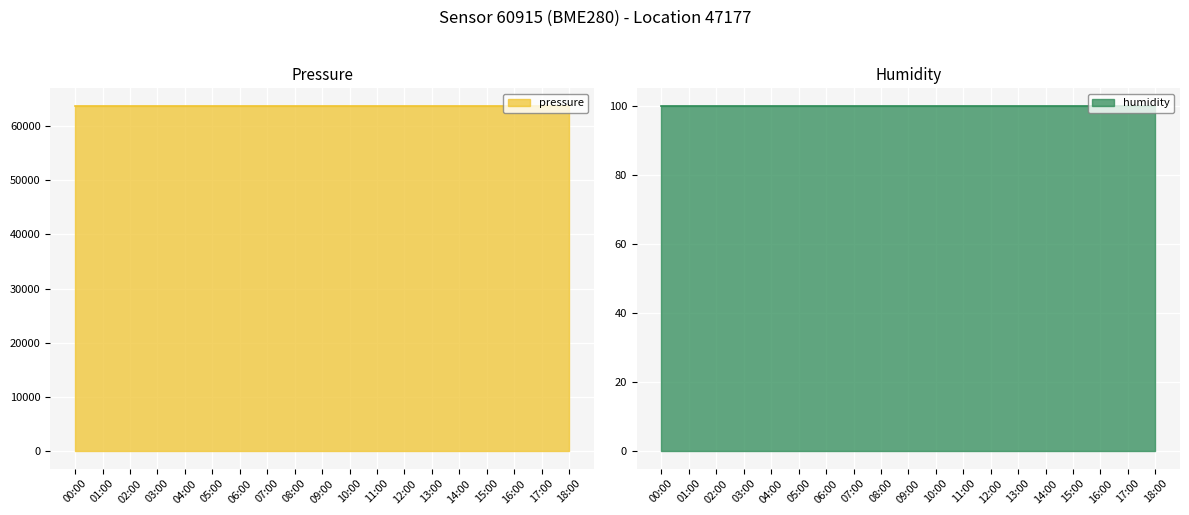

Which category has the lowest value in the humidity series?

00:00